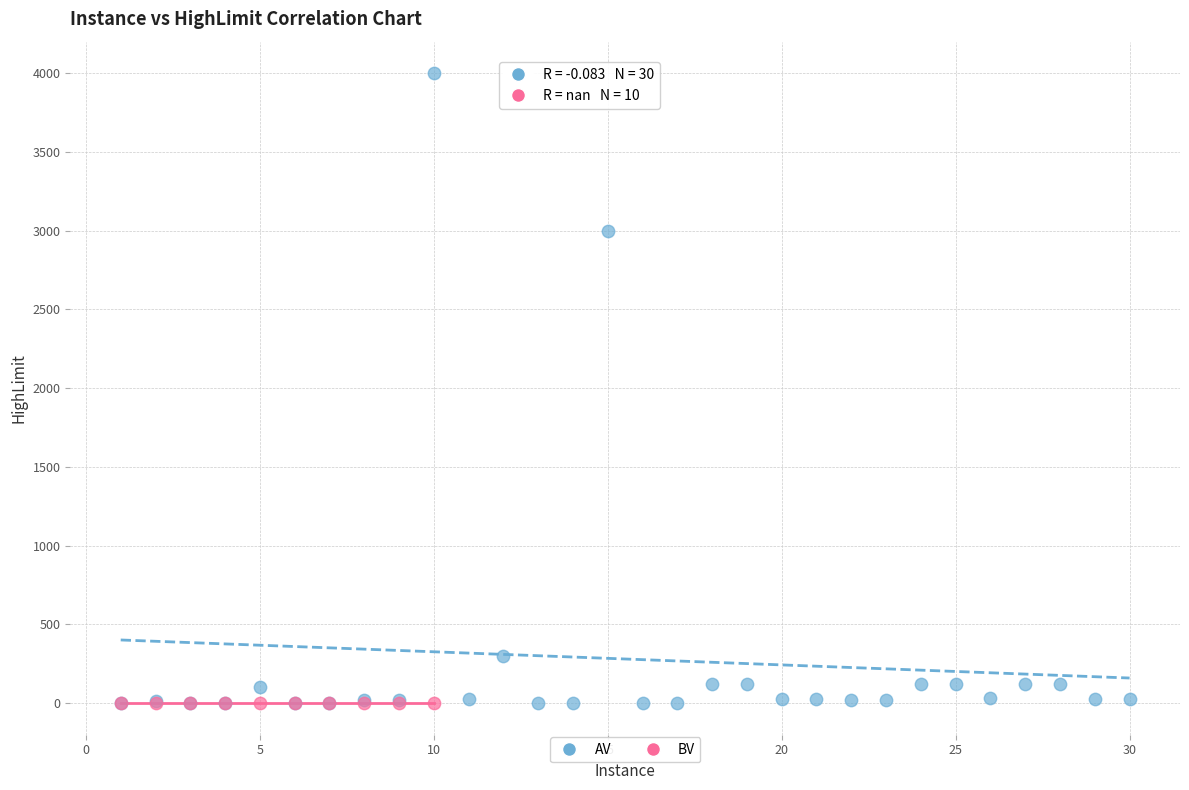

Which series contains the highest Y value?

AV